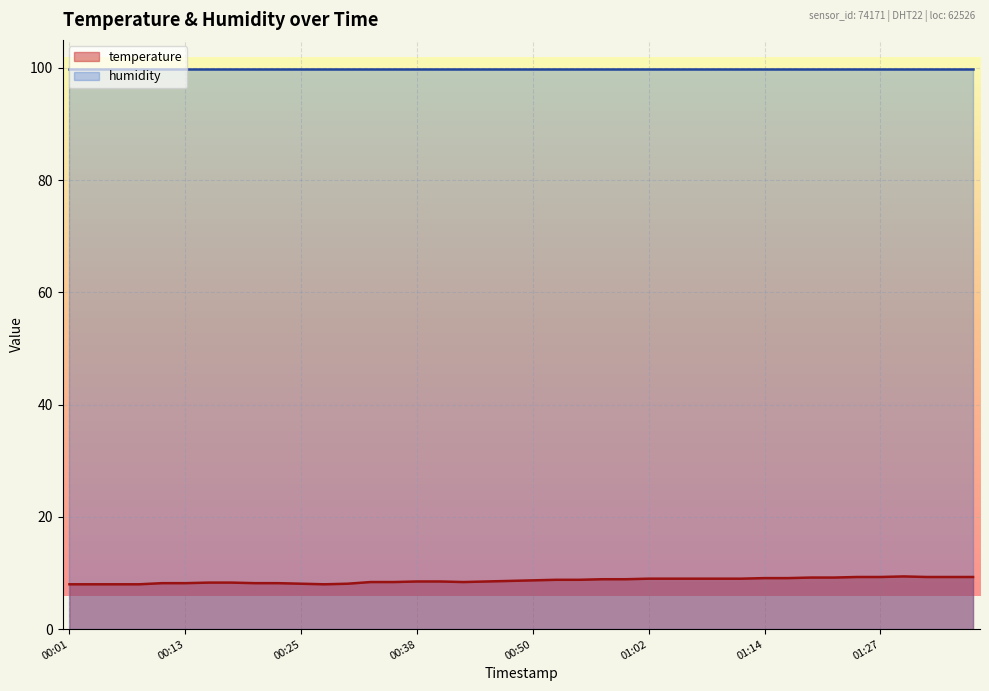

What is the smallest value displayed?

8.0